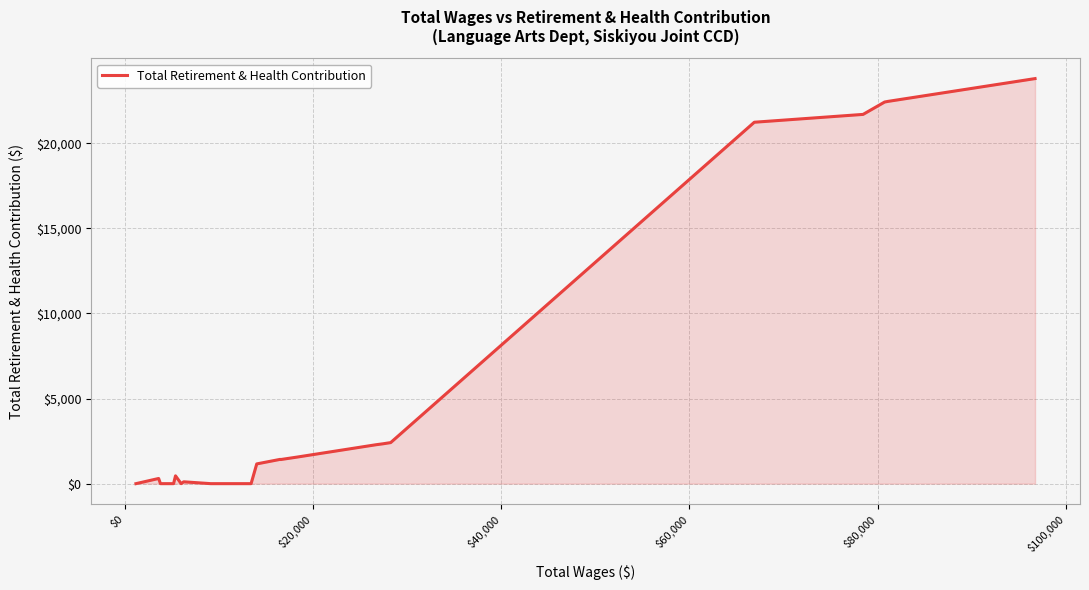

What is the greatest value displayed?

23798